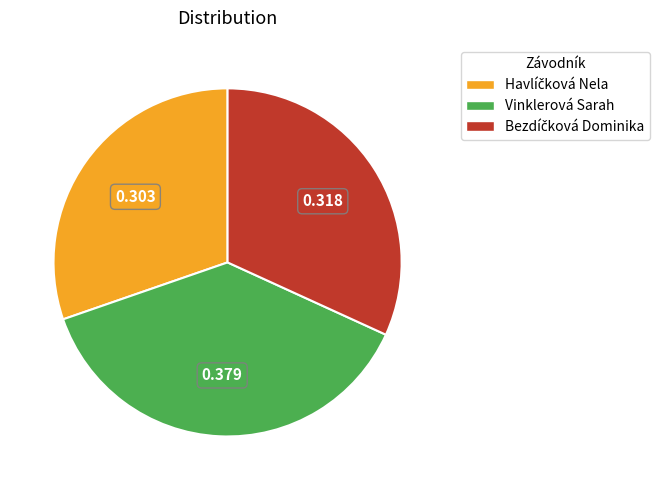

Is there a majority slice in this chart?

No